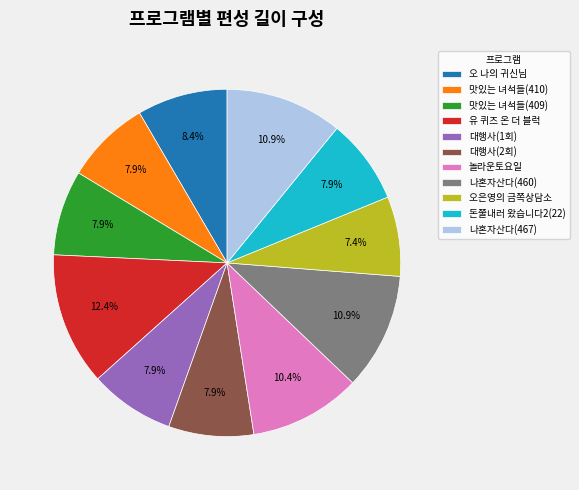

Does 대행사(1회) account for over 50% of the chart?

No